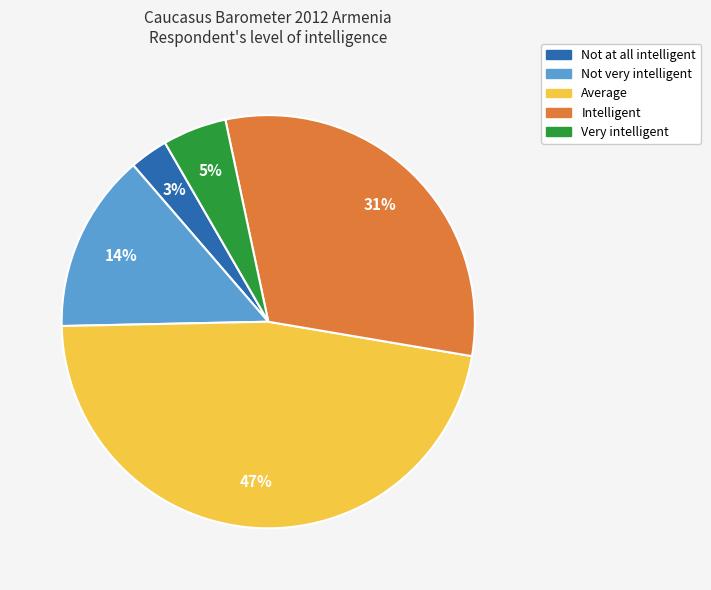

How many slices are in this pie chart?

5